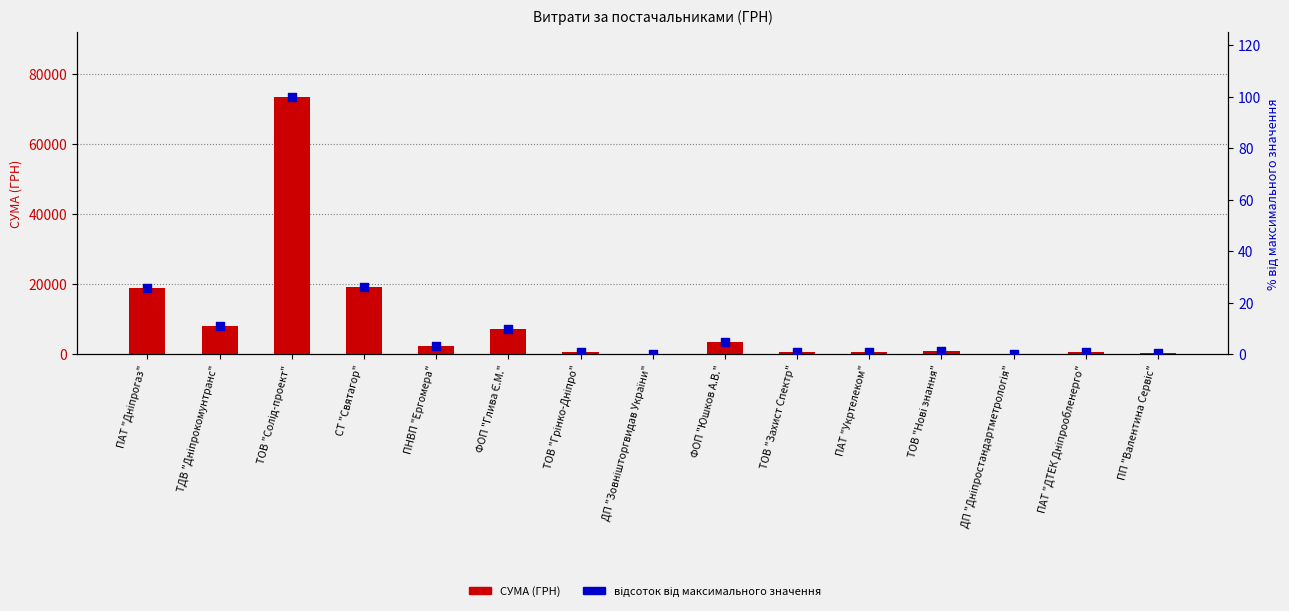

Which series has the largest total across all categories?

СУМА (ГРН)